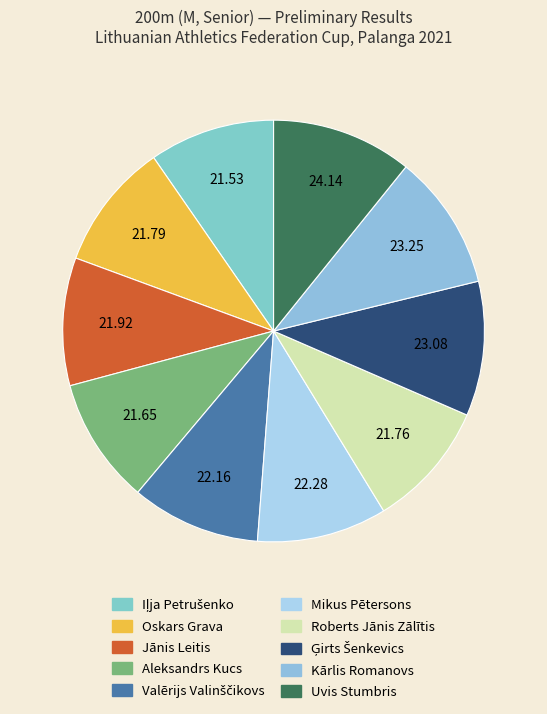

What is the total percentage of Roberts Jānis Zālītis and Iļja Petrušenko?

19.4%